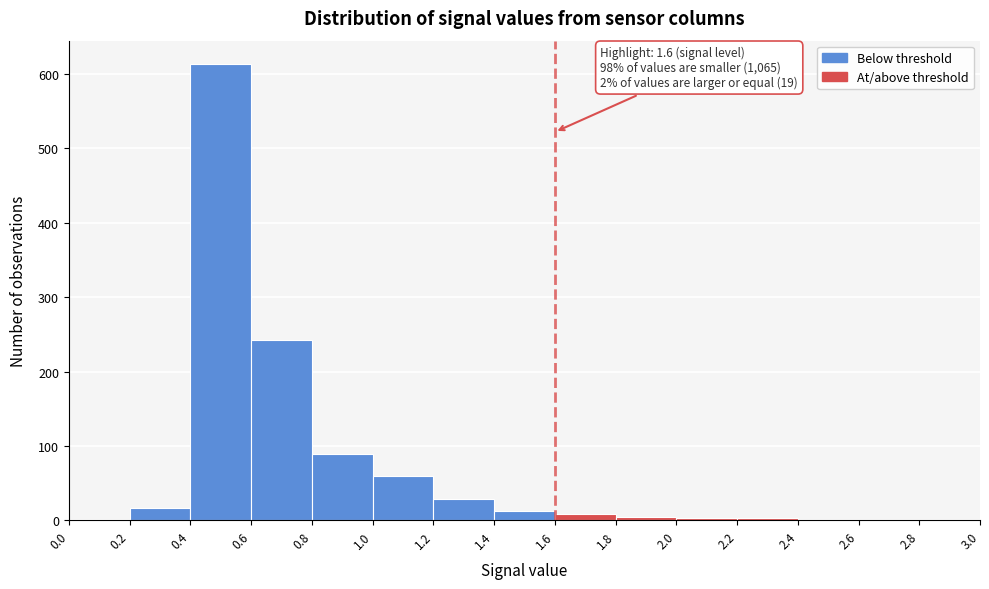

Which range on the x-axis has the tallest bar?

0.4 to 0.6